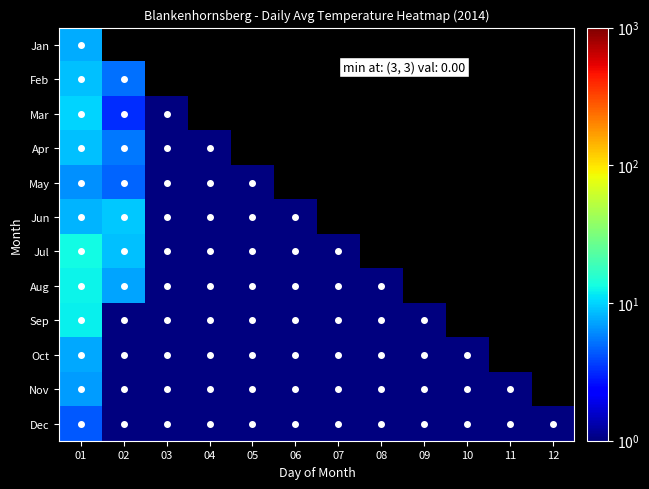

What is the smallest value displayed?

1.0